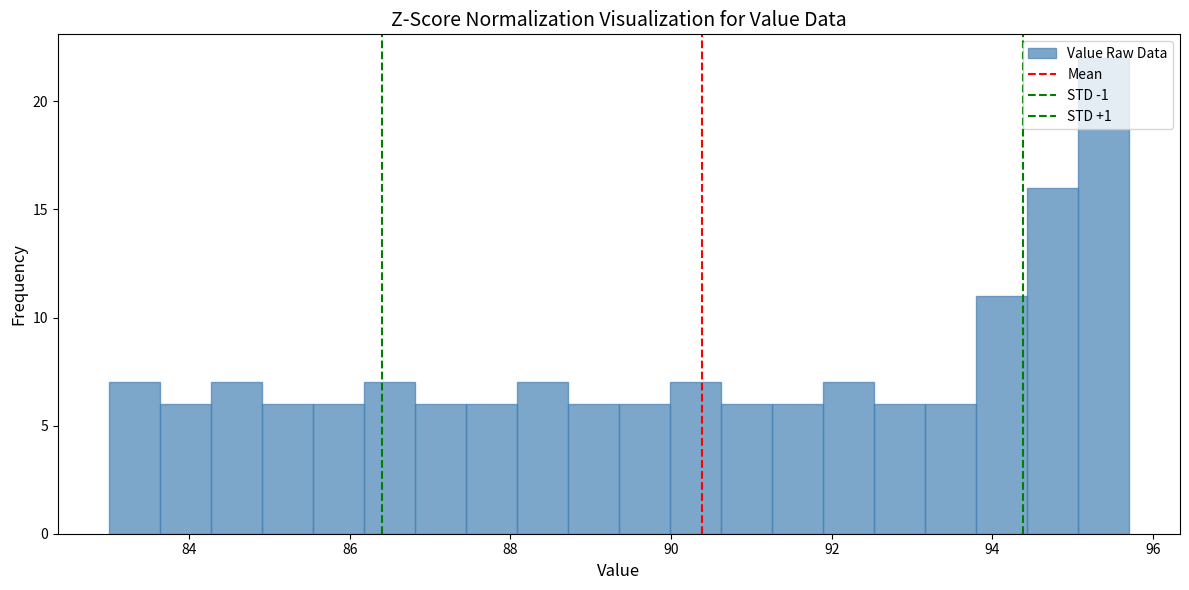

Around what value on the x-axis is the tallest bar? Give the approximate position of its centre, as read against the axis.

95.4